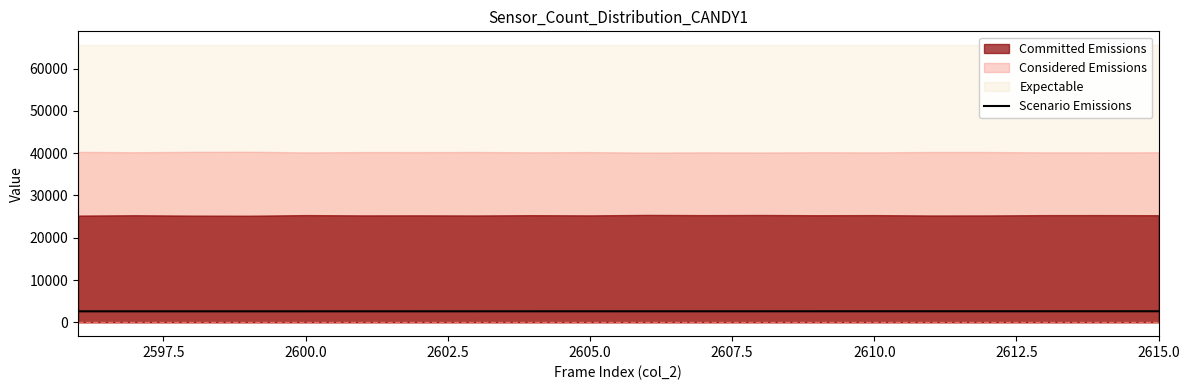

True or false: the data shows 3554 at 11.

False